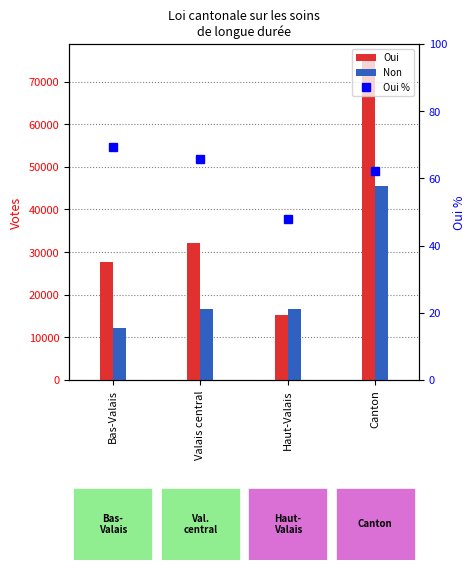

How many data points in Non are above 16677?

1